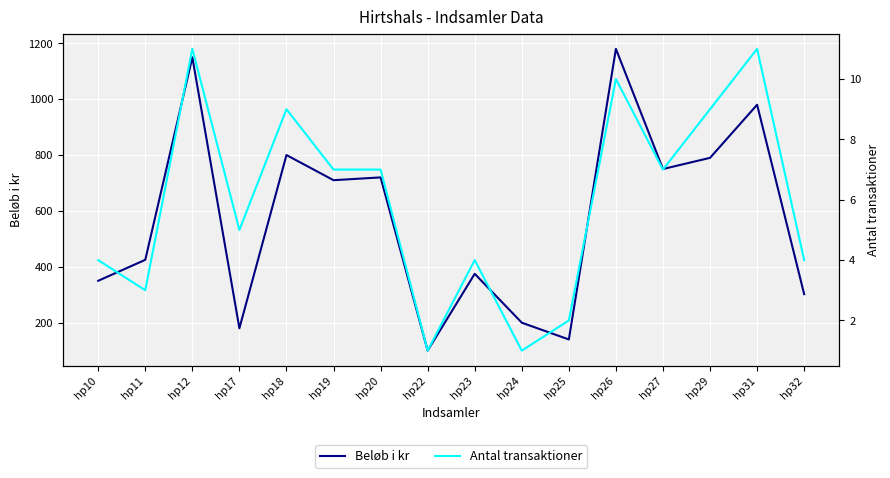

Is it true that Beløb i kr equals 483 at hp32?

False